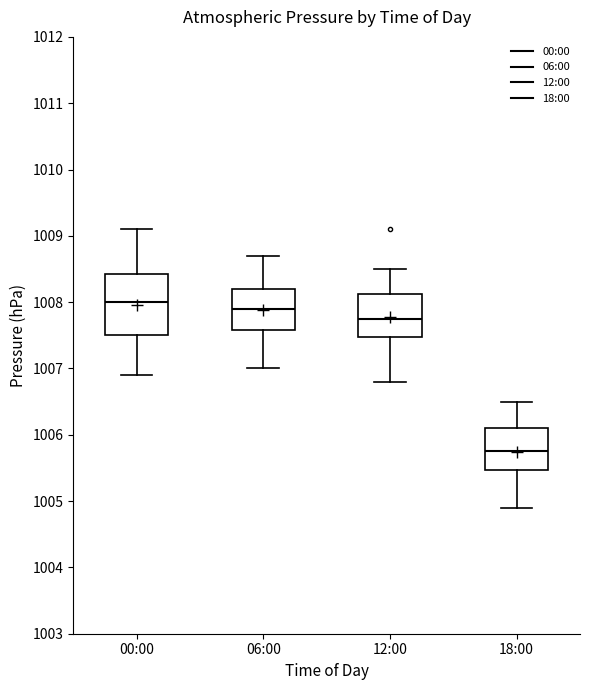

Reading left to right, read every box against the y-axis: the position of its median line, the range the box covers, and the ends of its whiskers. The values are not printed on the chart, so give them approximately, as read against the axis.

00:00: median 1008.0, box 1007.5 to 1008.4, whiskers 1006.9 to 1009.1
06:00: median 1007.9, box 1007.6 to 1008.2, whiskers 1007.0 to 1008.7
12:00: median 1007.8, box 1007.5 to 1008.1, whiskers 1006.8 to 1008.5
18:00: median 1005.8, box 1005.5 to 1006.1, whiskers 1004.9 to 1006.5